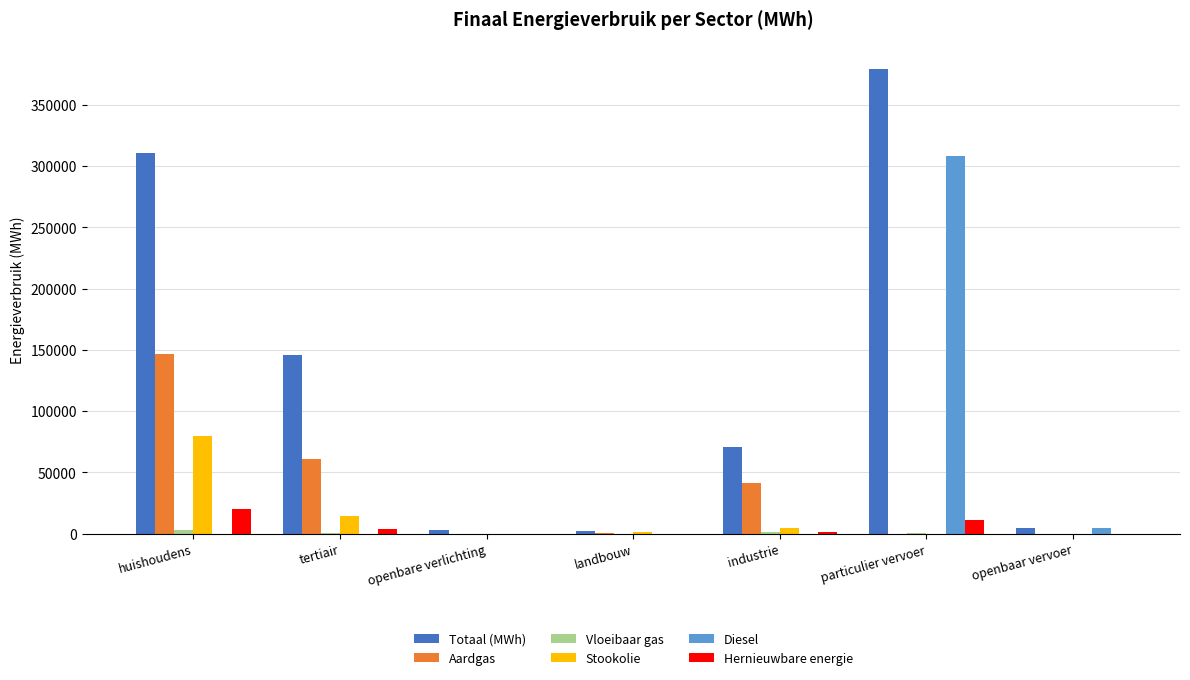

At which label is Totaal (MWh) closest to 190578?

tertiair